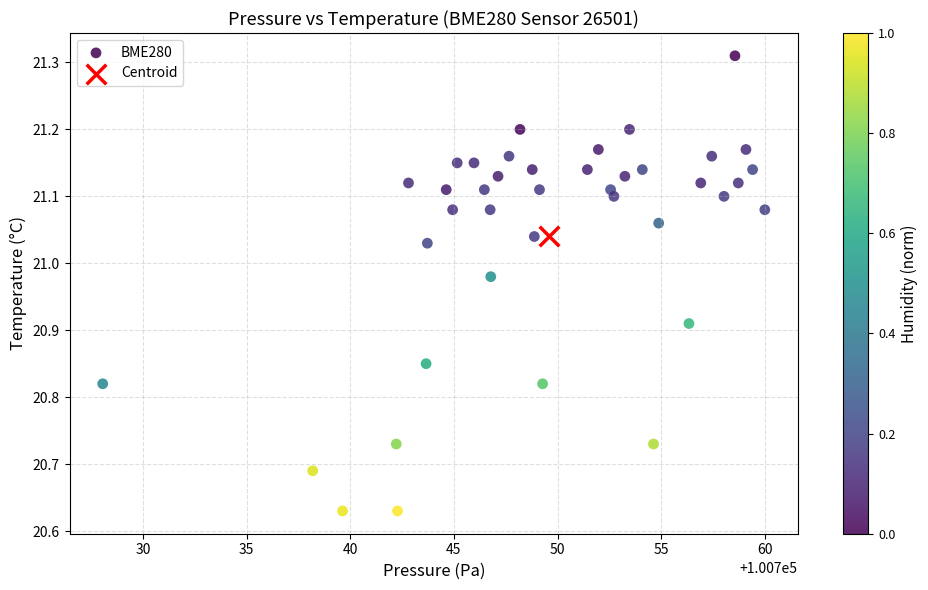

What are all the series names shown in the legend?

BME280, Centroid